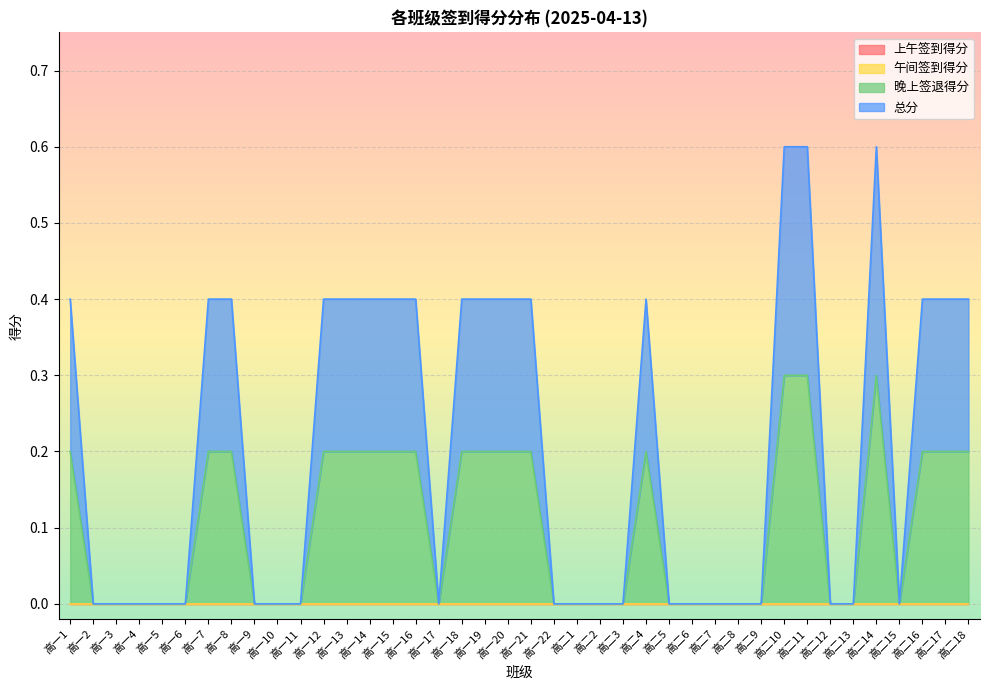

At which label is 总分 closest to 0?

高一2